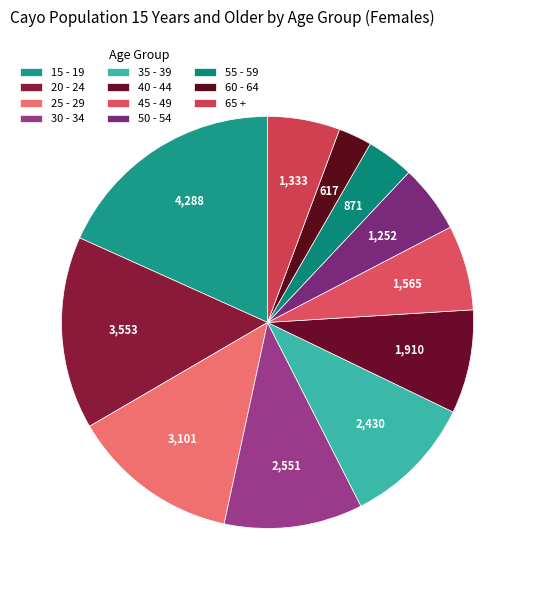

How many segments does this pie chart have?

11